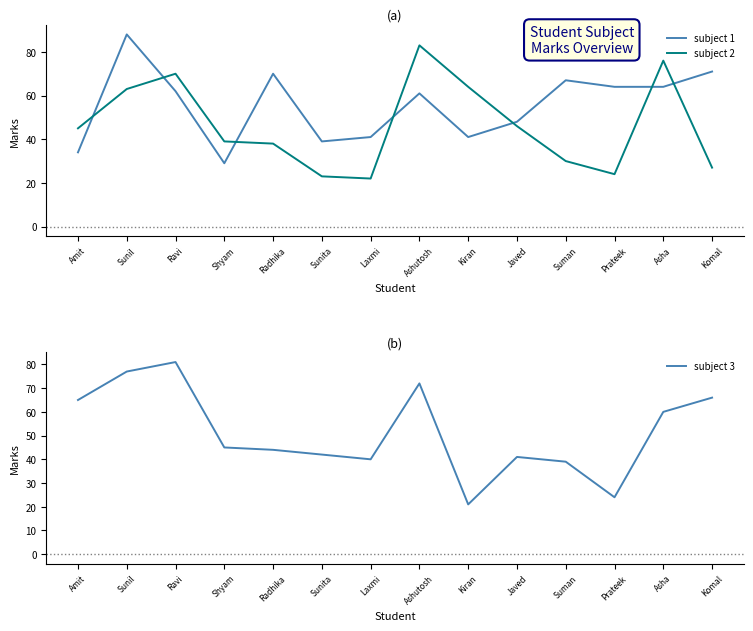

Reading left to right, extract all data points from this chart.

subject 1: Amit=34	Sunil=88	Ravi=62	Shyam=29	Radhika=70	Sunita=39	Laxmi=41	Ashutosh=61	Kiran=41	Javed=48	Suman=67	Prateek=64	Asha=64	Komal=71
subject 2: Amit=45	Sunil=63	Ravi=70	Shyam=39	Radhika=38	Sunita=23	Laxmi=22	Ashutosh=83	Kiran=64	Javed=46	Suman=30	Prateek=24	Asha=76	Komal=27
subject 3: Amit=65	Sunil=77	Ravi=81	Shyam=45	Radhika=44	Sunita=42	Laxmi=40	Ashutosh=72	Kiran=21	Javed=41	Suman=39	Prateek=24	Asha=60	Komal=66